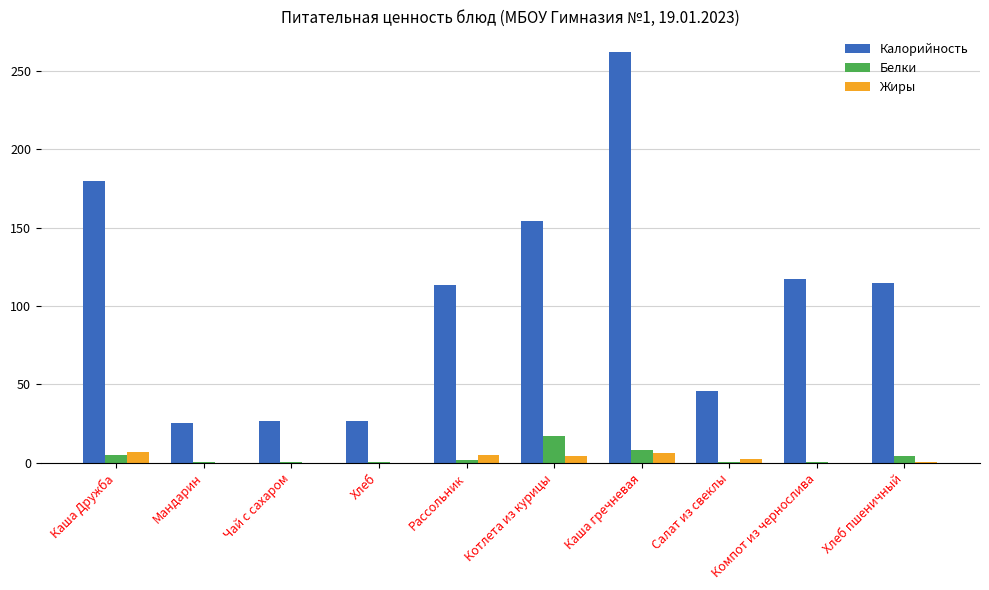

What is the sum of all Калорийность values?

1065.7